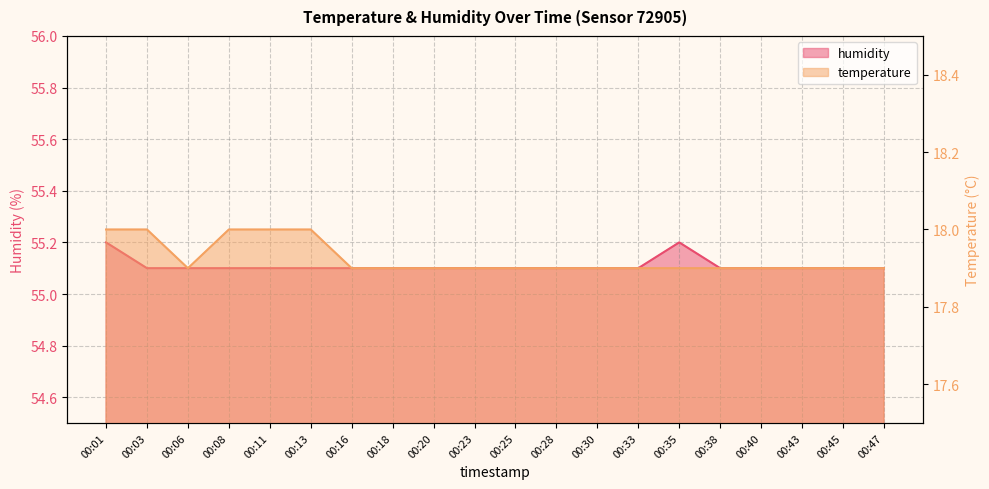

True or false: temperature has a value of 17.9 at 00:20.

True